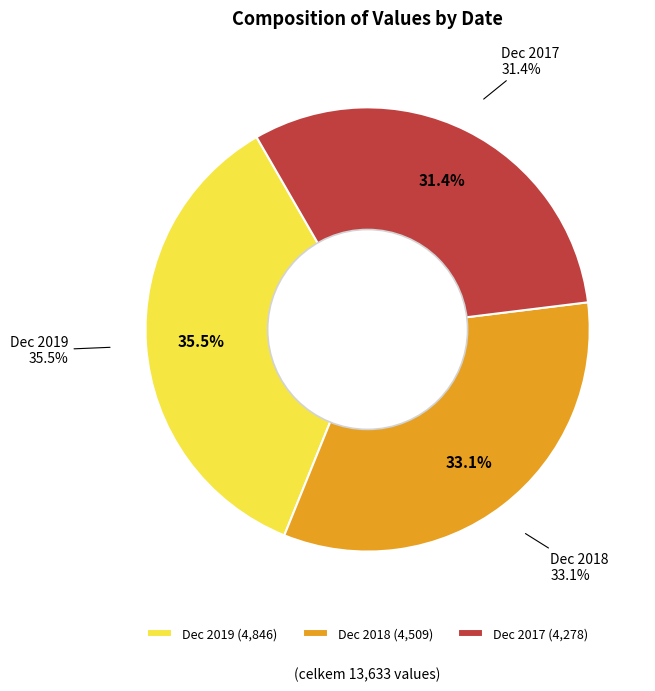

How many segments does this pie chart have?

3